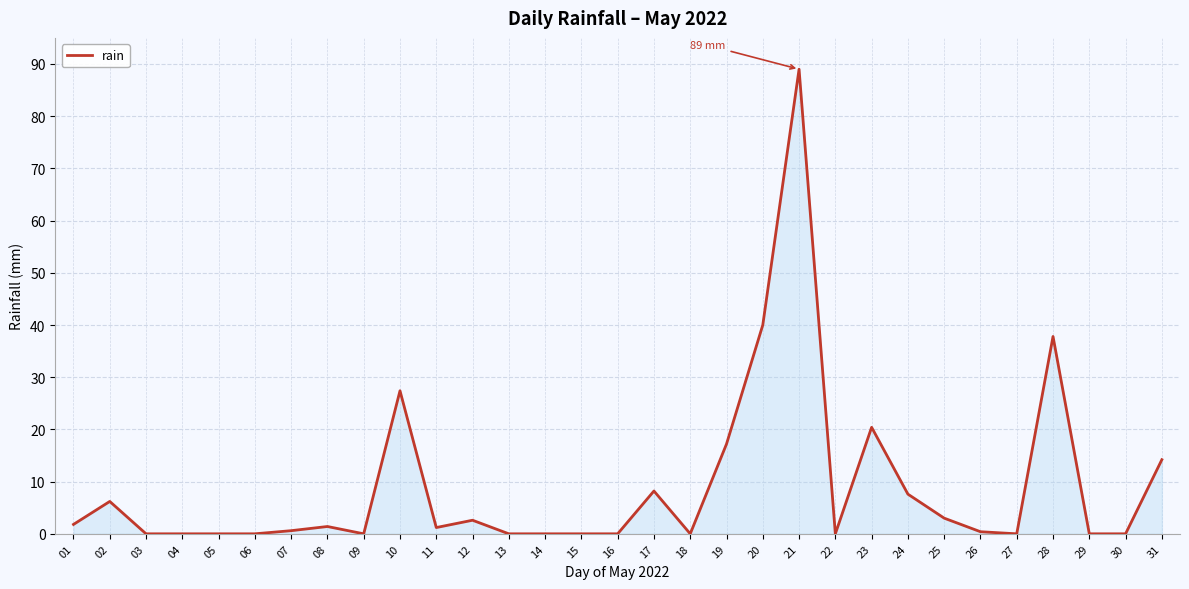

What is the change in value from 09 to 25?

+3.0